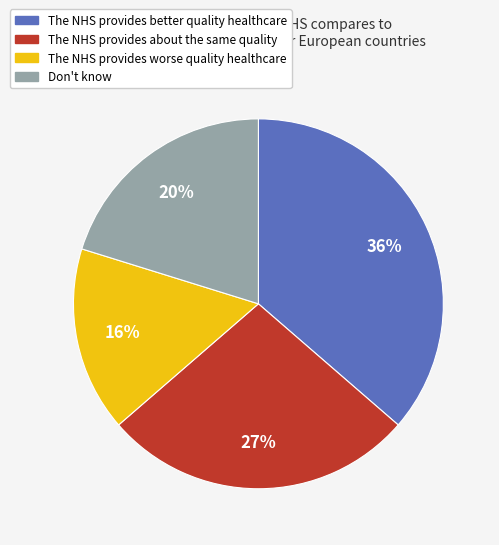

How many slices are in this pie chart?

4